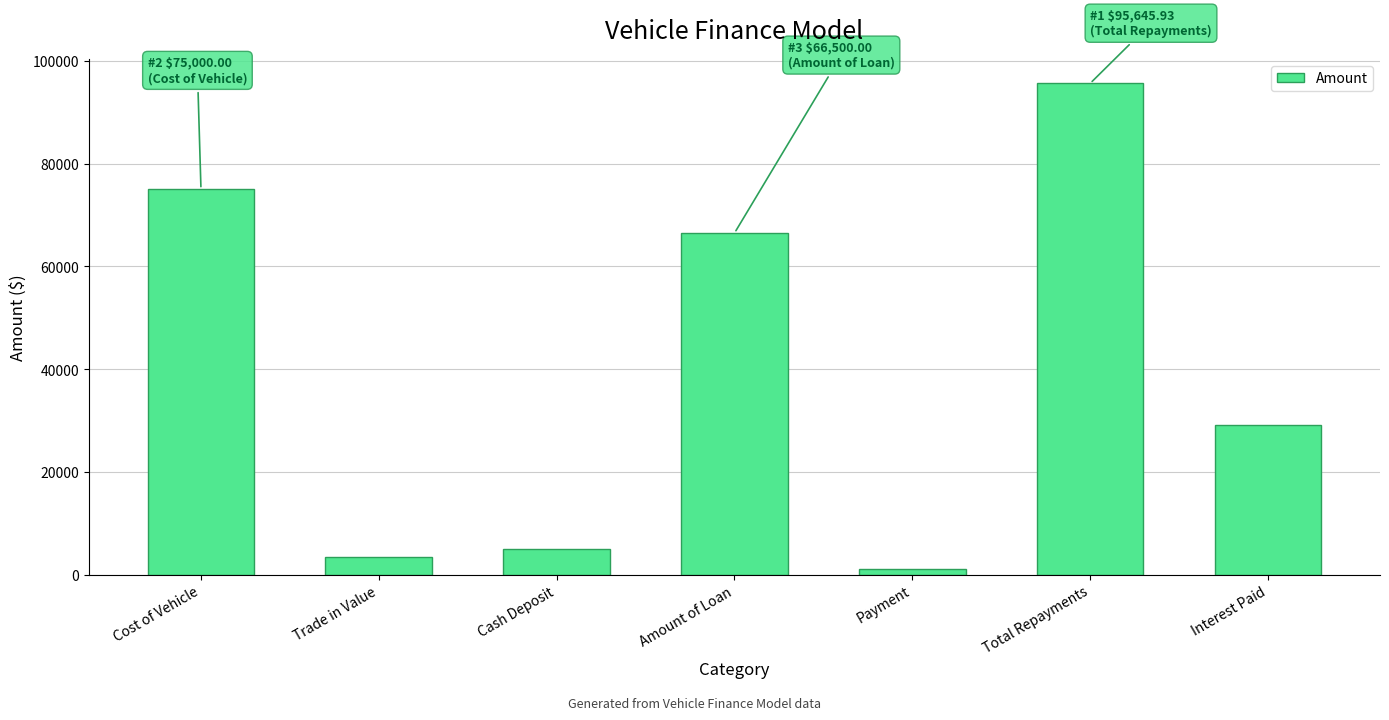

Rank the categories by value from highest to lowest.

Total Repayments, Cost of Vehicle, Amount of Loan, Interest Paid, Cash Deposit, Trade in Value, Payment